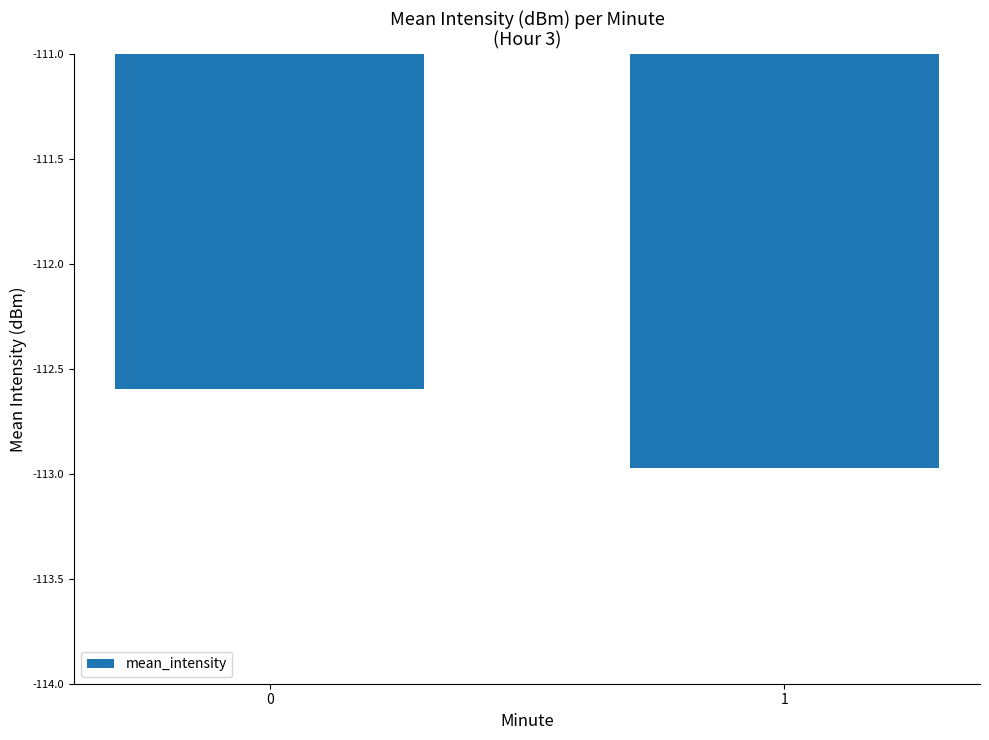

True or false: the data shows -113.0 at 1.

True